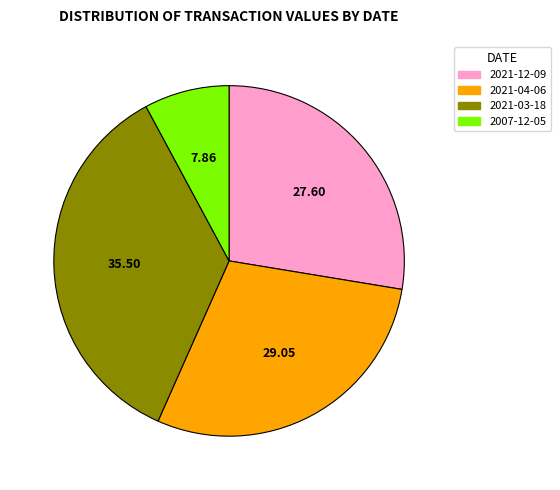

The 2007-12-05 slice represents 8% of the pie. True or false?

True